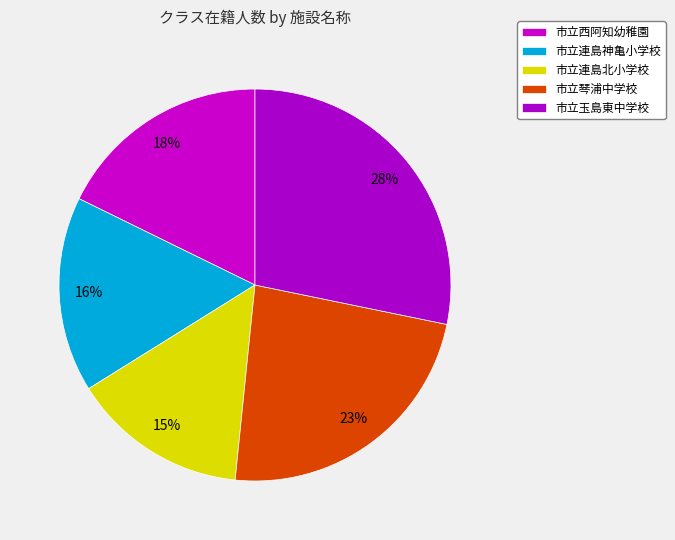

Is 市立連島神亀小学校 the majority of the pie?

No